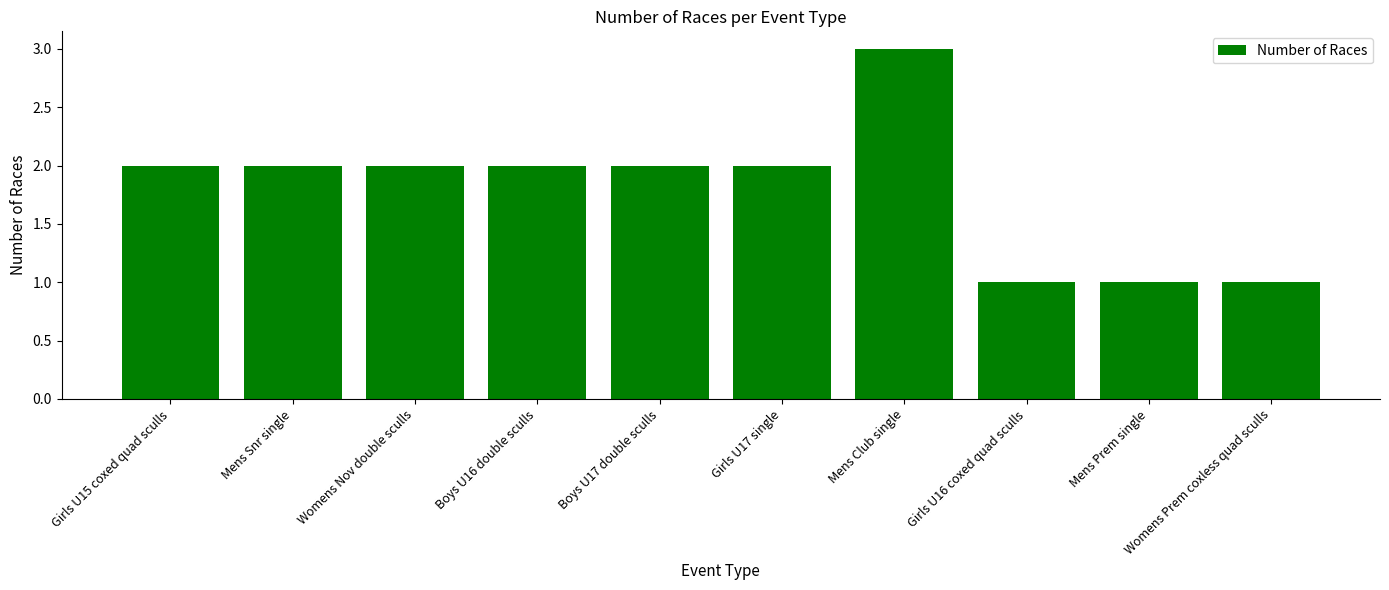

What is the label of the 10th bar from the left?

Womens Prem coxless quad sculls